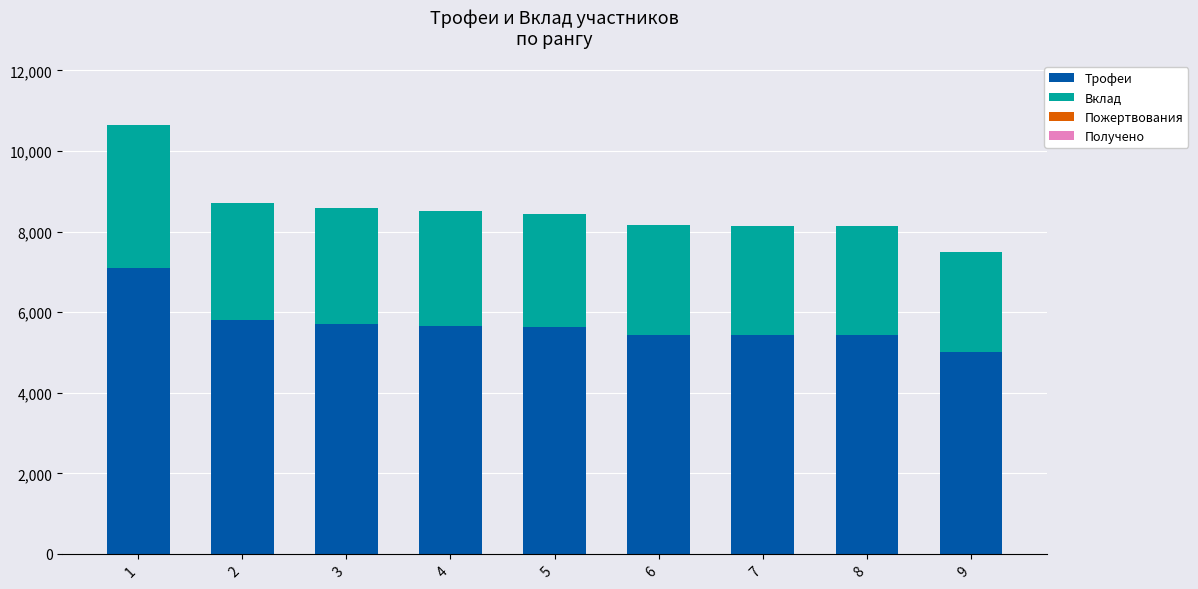

What is the difference between the Трофеи values at 1 and 5?

1460